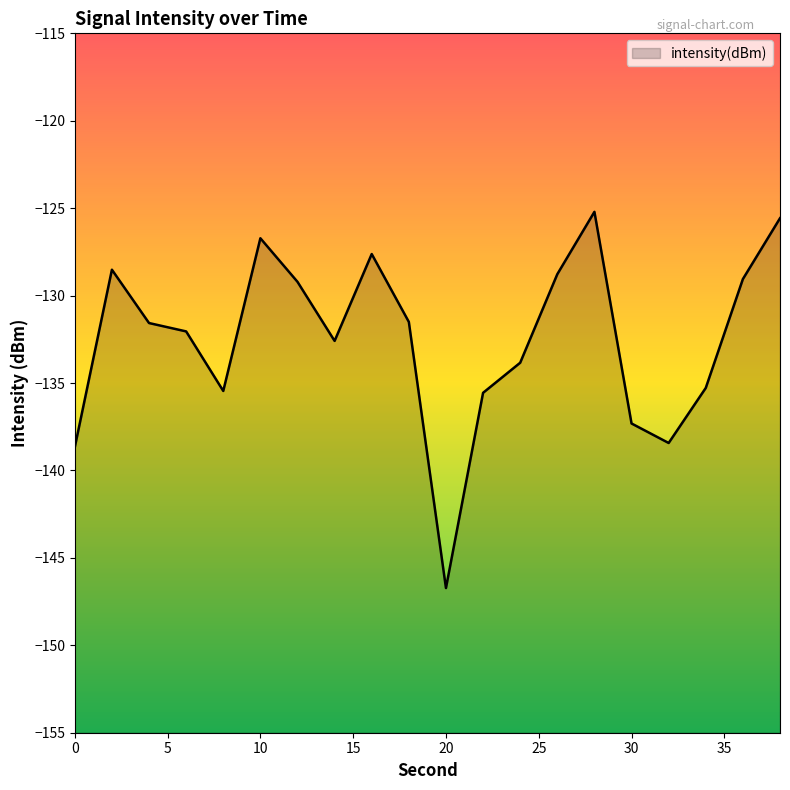

What is the value of the 8th point from the left?

-132.6